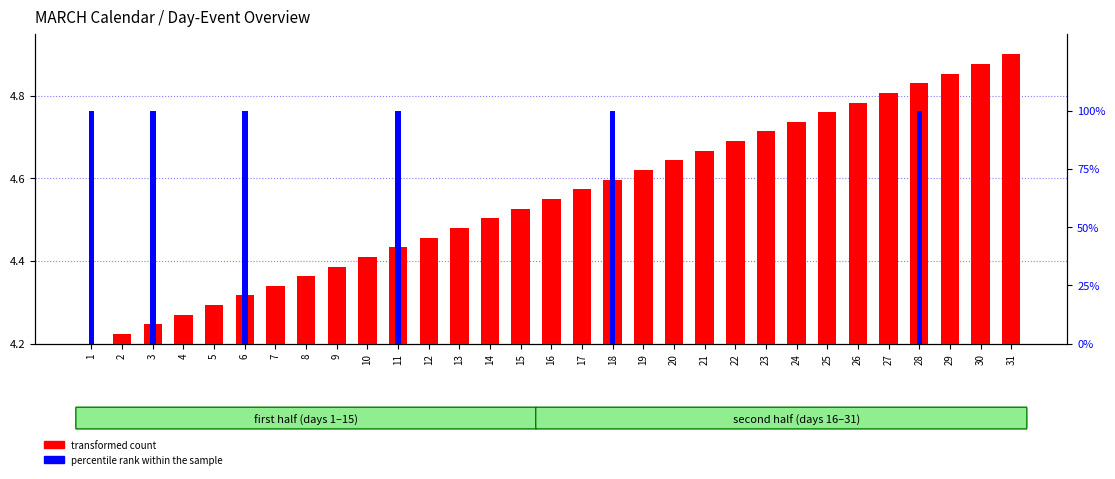

How many bars are there in each group?

2